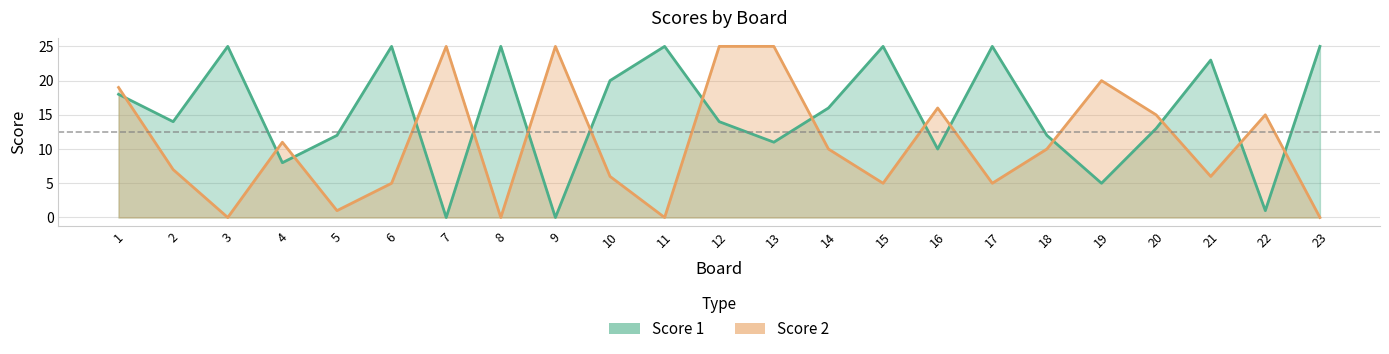

Where is the first local minimum for Score 2?

3